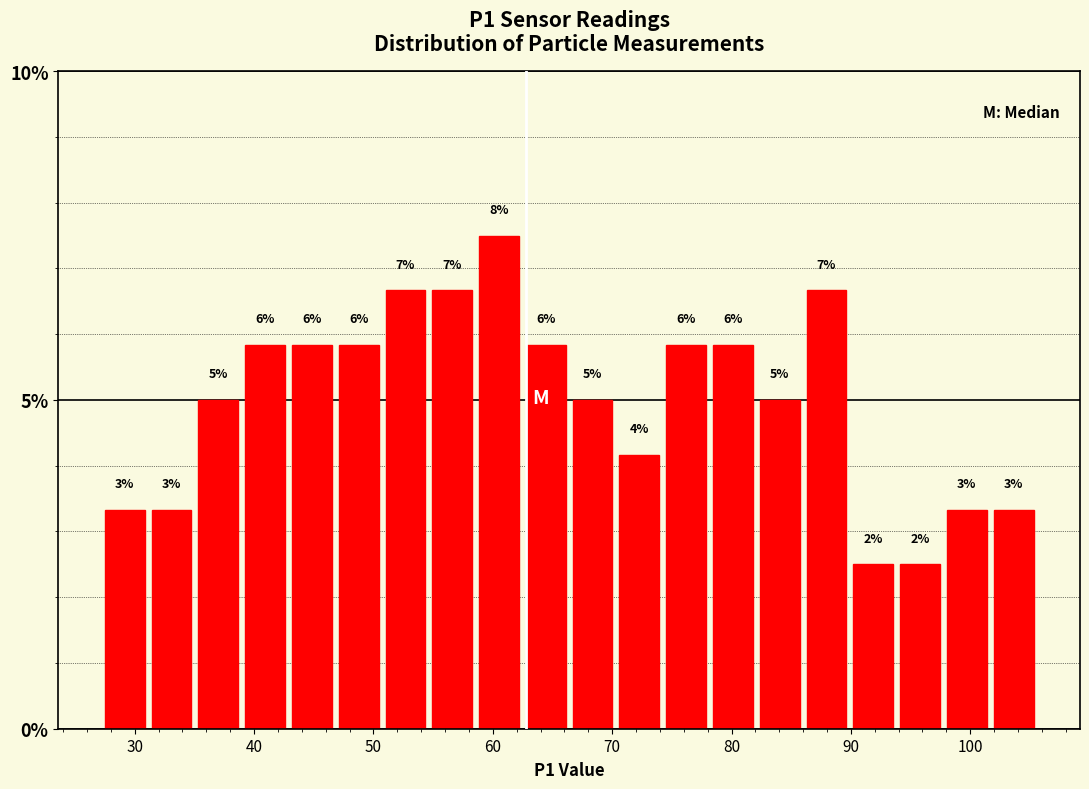

Read against the x-axis, roughly where is the centre of the tallest bar?

61